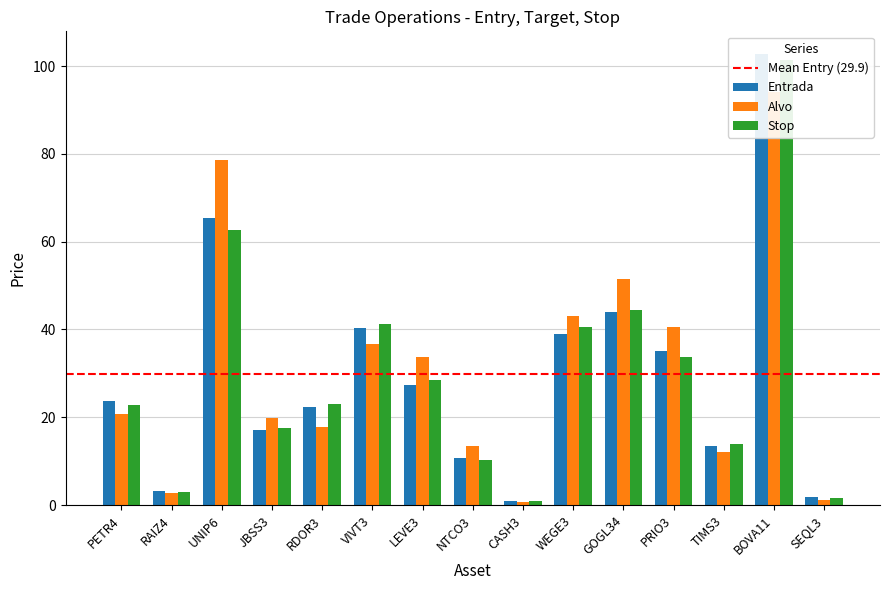

What is the label of the 13th bar from the left?

TIMS3